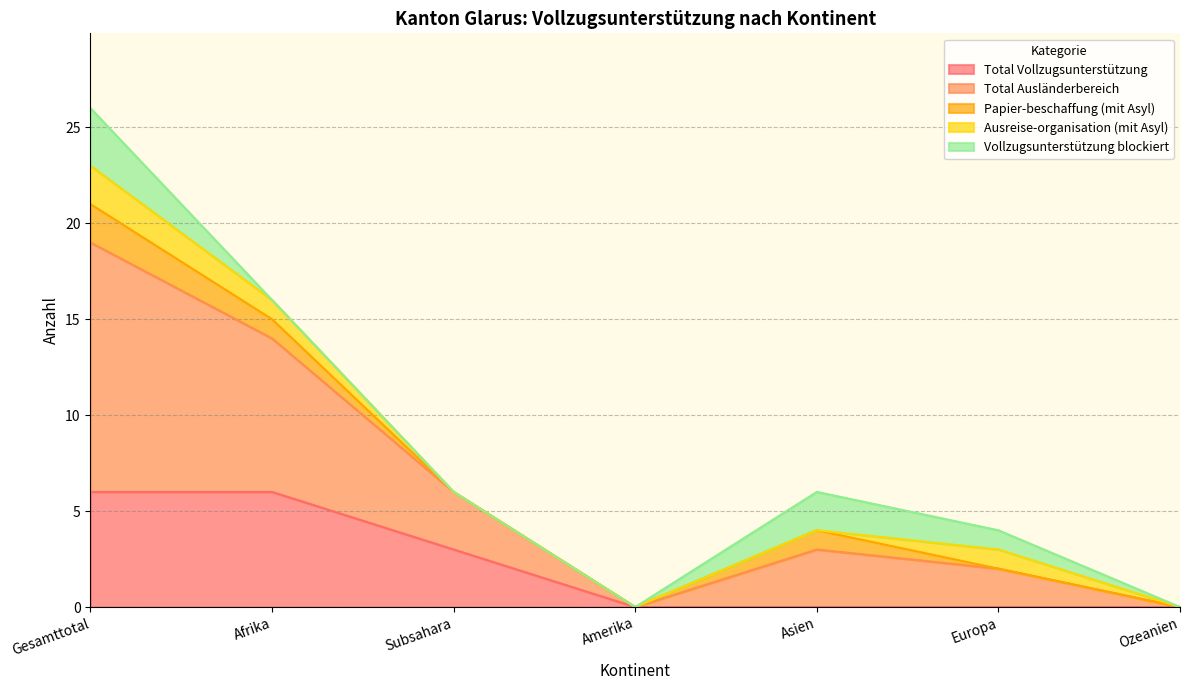

How many values in the Vollzugsunterstützung blockiert series exceed 0?

3